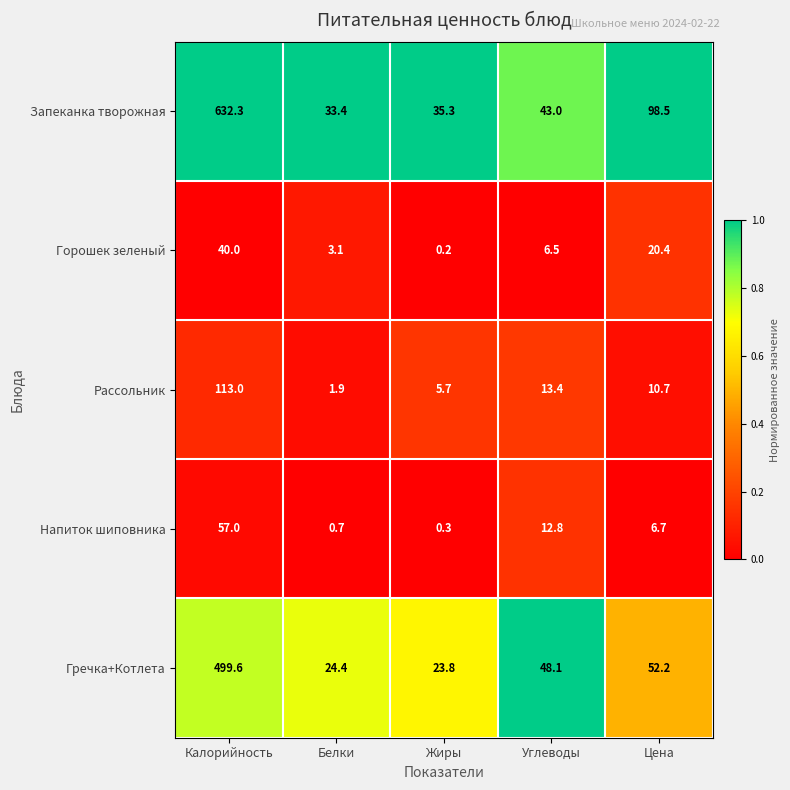

Which category has the highest value in the Горошек зеленый series?

Калорийность